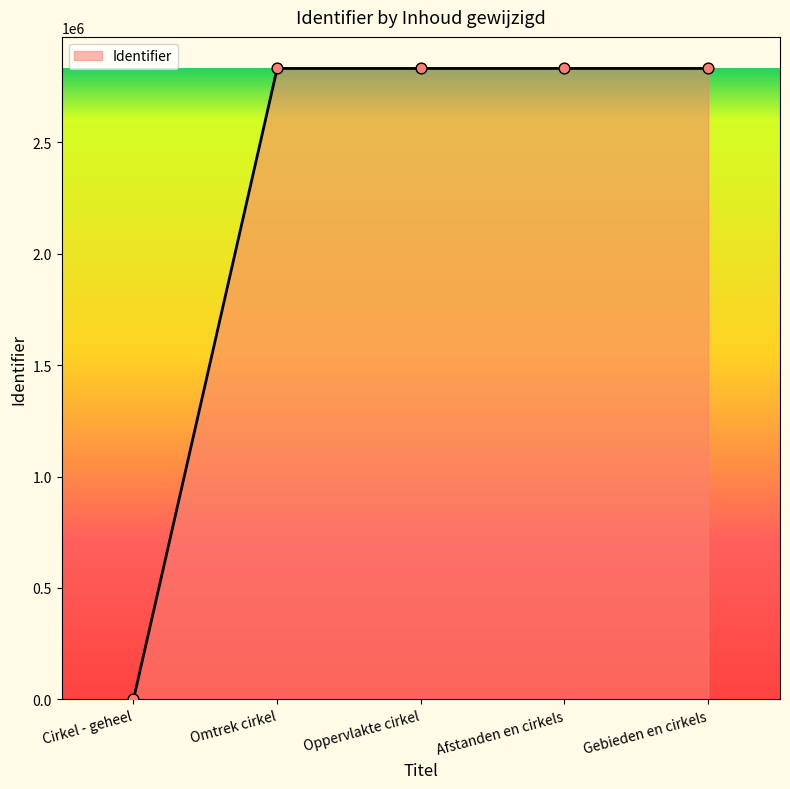

Approximately how many times larger is the value at Afstanden en cirkels compared to Gebieden en cirkels?

1.0